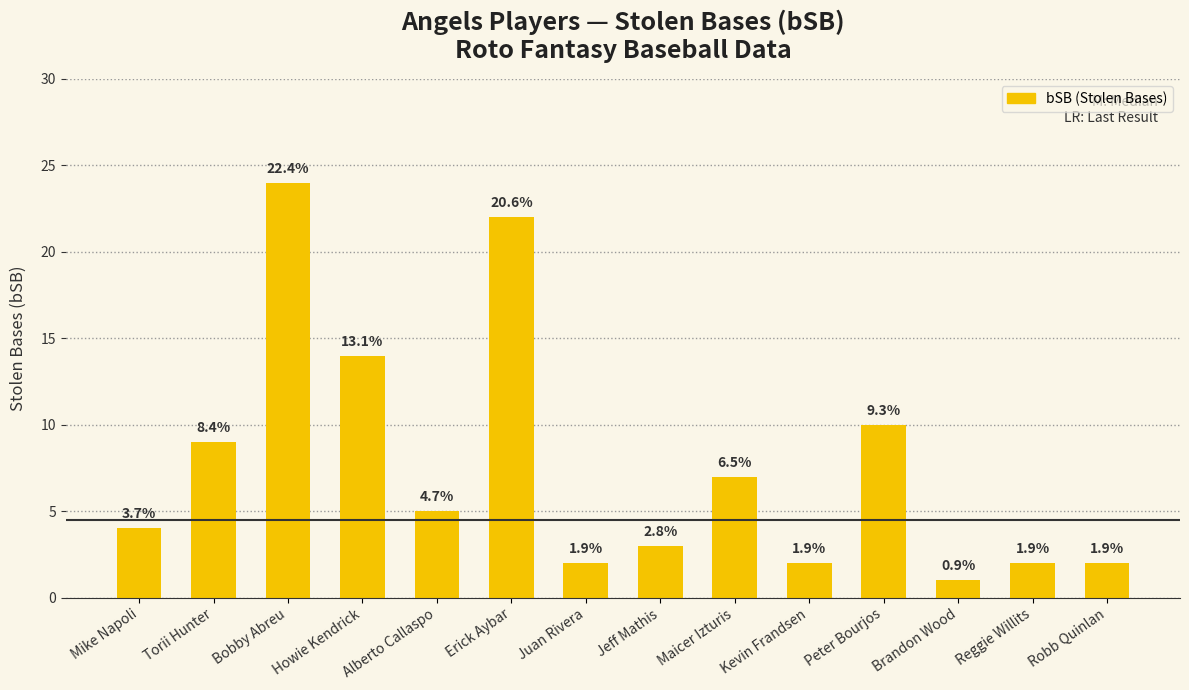

Reading right to left, list all the values displayed in this chart.

Robb Quinlan=2	Reggie Willits=2	Brandon Wood=1	Peter Bourjos=10	Kevin Frandsen=2	Maicer Izturis=7	Jeff Mathis=3	Juan Rivera=2	Erick Aybar=22	Alberto Callaspo=5	Howie Kendrick=14	Bobby Abreu=24	Torii Hunter=9	Mike Napoli=4